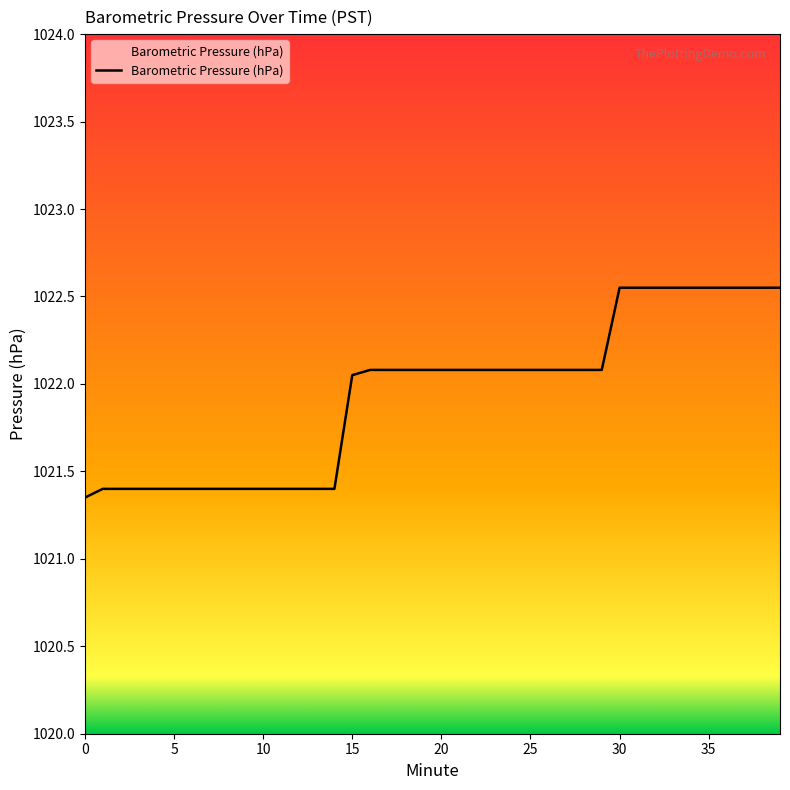

What is the difference between the maximum and minimum values?

1.2